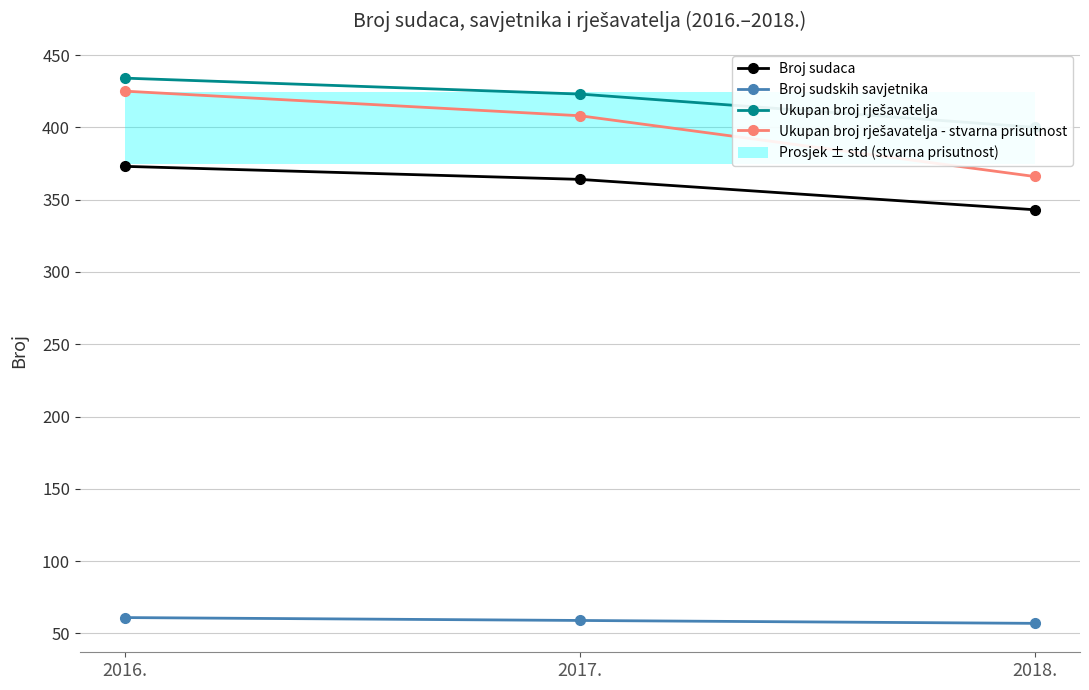

Which label corresponds to the largest value in the chart?

2016.